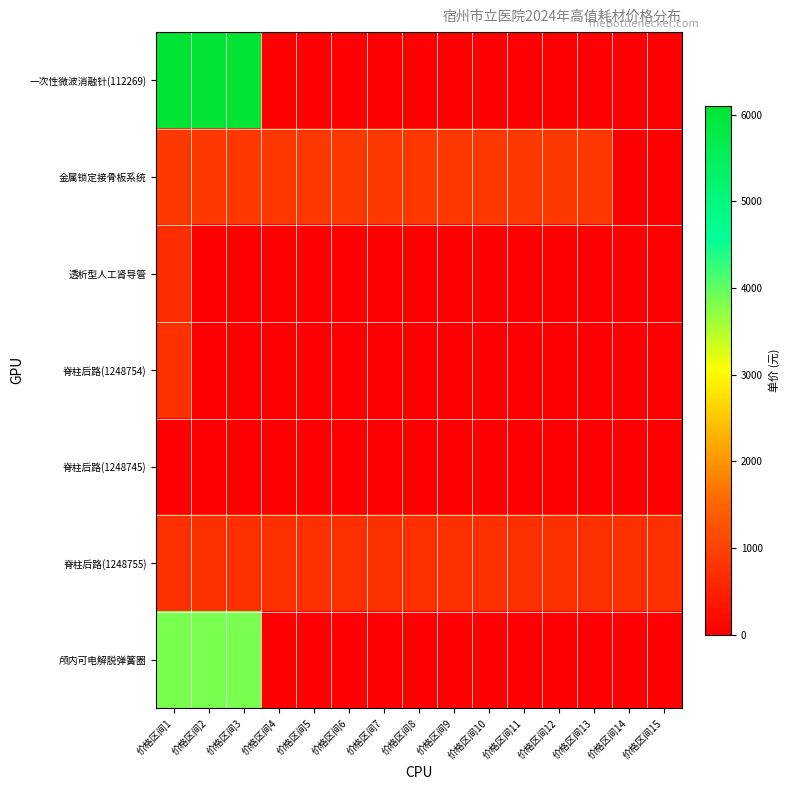

Rank the series by their maximum value, from lowest to highest.

脊柱后路(1248745), 透析型人工肾导管, 脊柱后路(1248754), 脊柱后路(1248755), 金属锁定接骨板系统, 颅内可电解脱弹簧圈, 一次性微波消融针(112269)